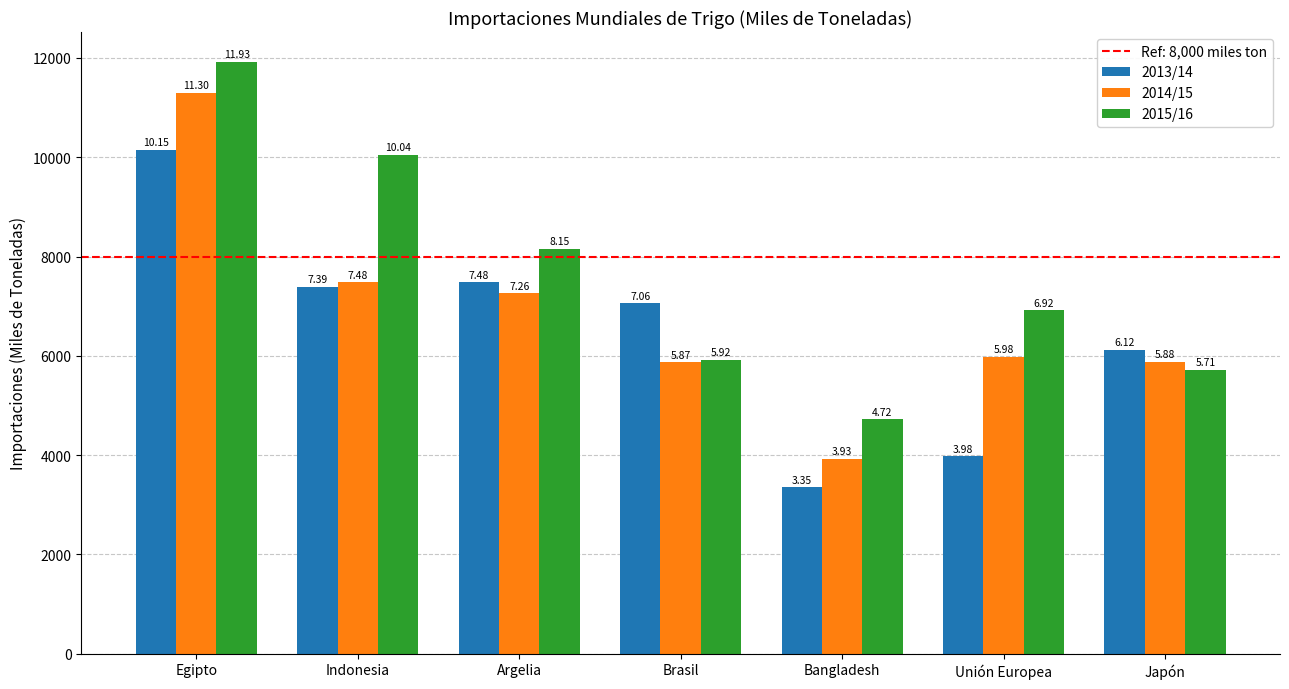

What is the smallest value displayed?

3354